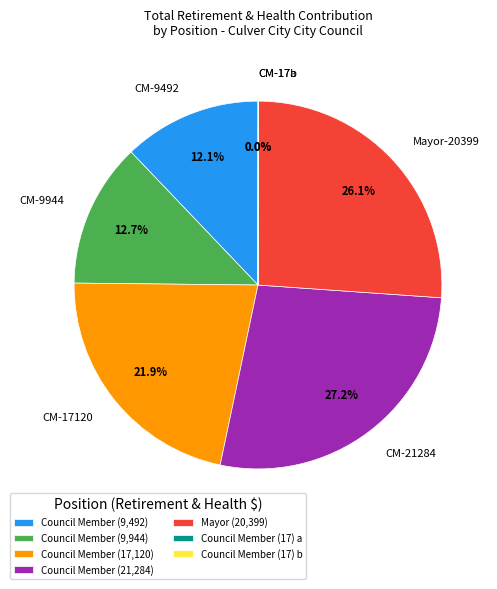

What is the ratio of the value at Mayor-20399 to the value at CM-17120?

1.2